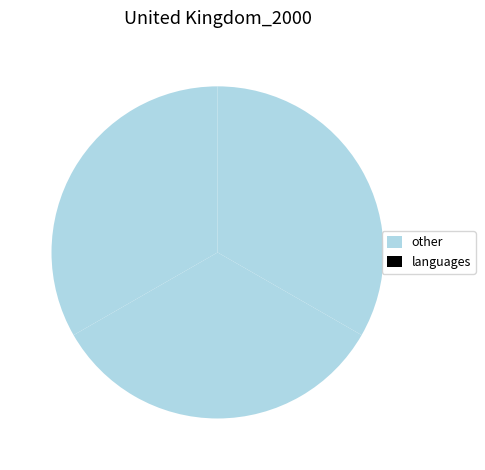

Count the number of slices in the pie.

4